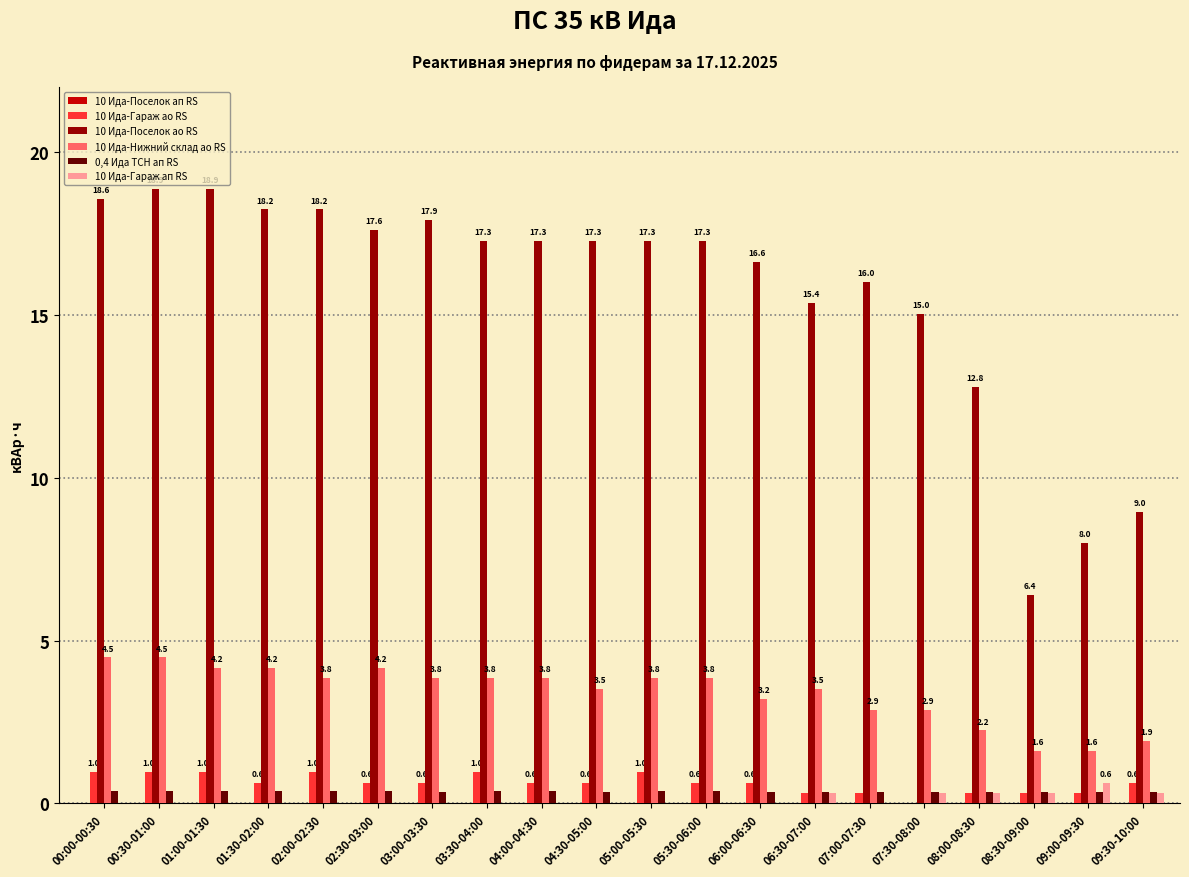

The 10 Ида-Гараж ап RS series shows 0.0 at 04:00-04:30. True or false?

True